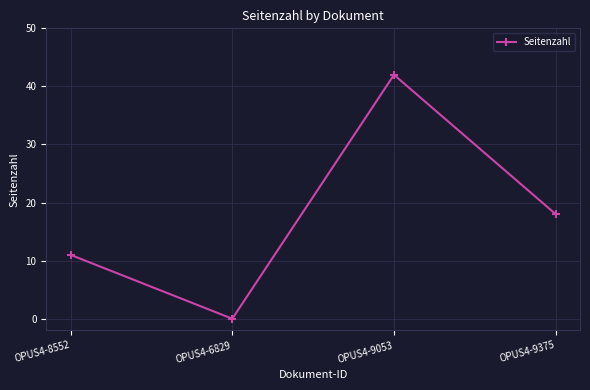

Does the chart have visible grid lines?

Yes